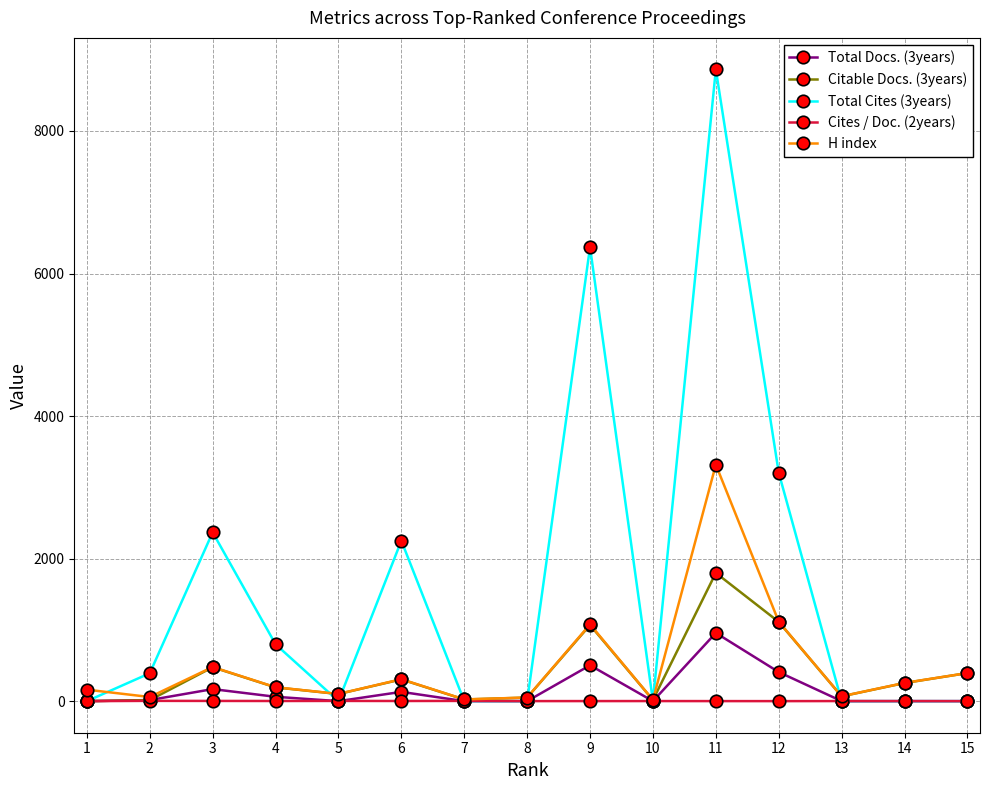

What is the highest value of the Citable Docs. (3years) series?

1799.0